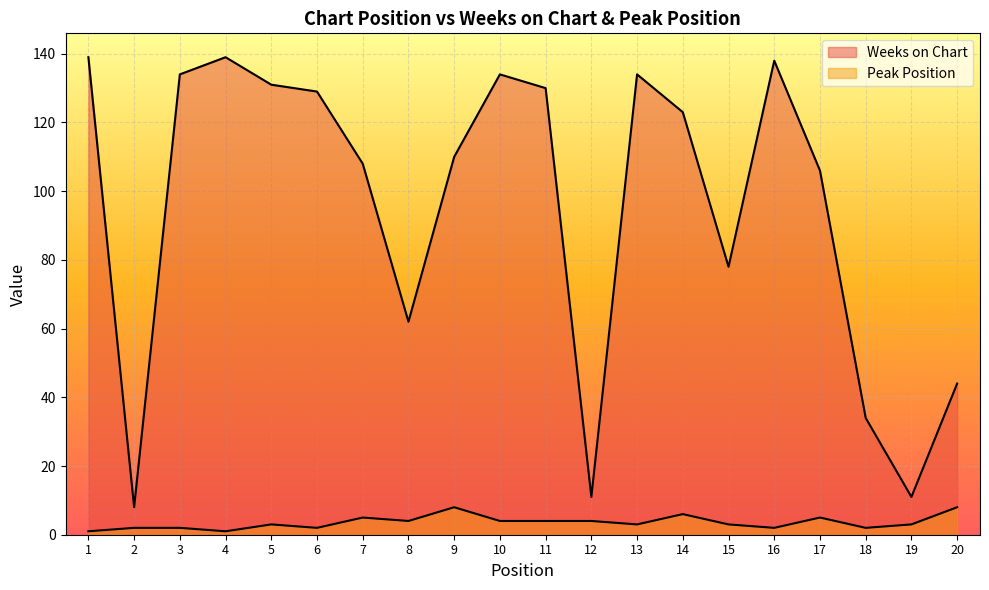

Rank the series by their average value, from highest to lowest.

Weeks on Chart, Peak Position